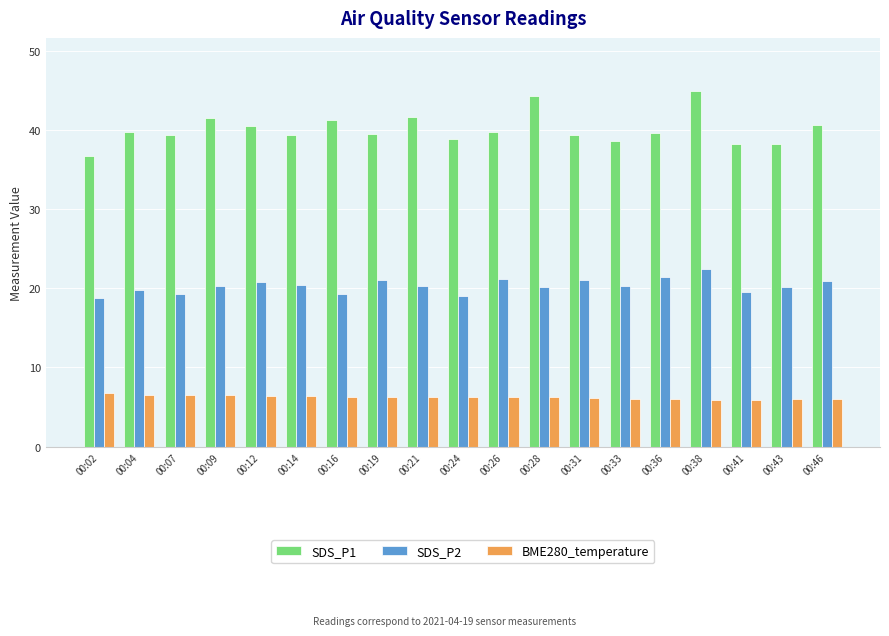

True or false: SDS_P2 has a value of 19.1 at 00:24.

True